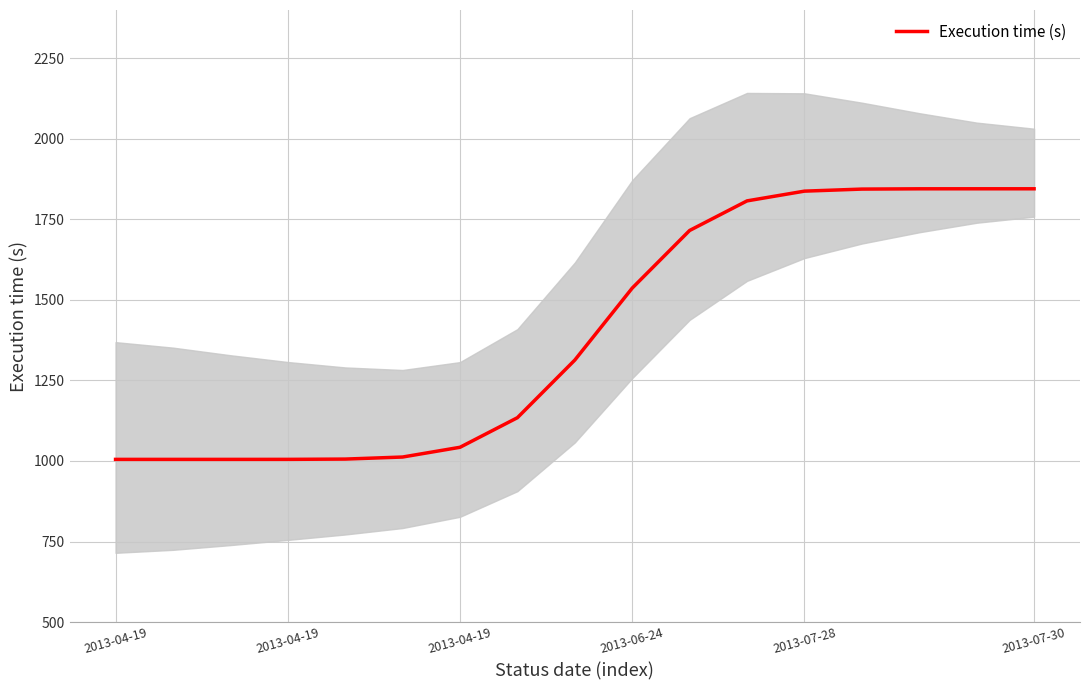

Is it true that the value at 14 is 1844.9?

True